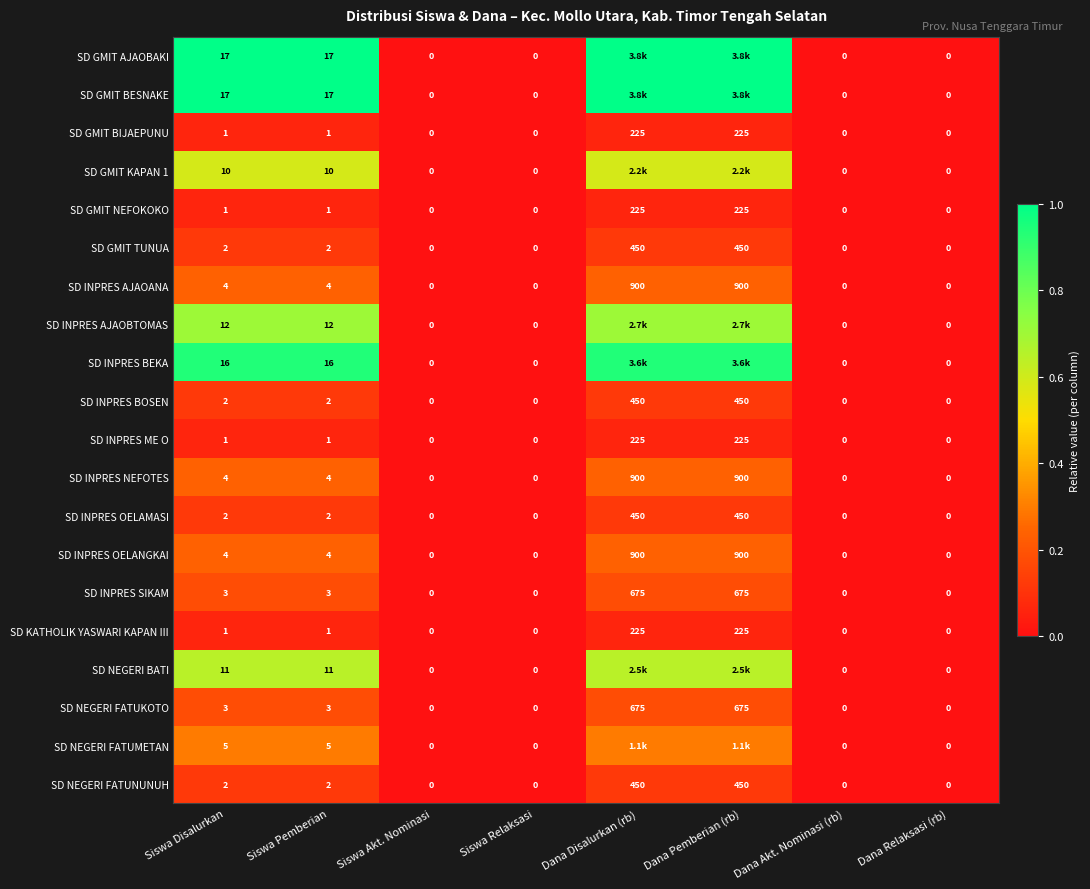

Is the value of SD INPRES AJAOANA at Siswa Disalurkan greater than the value of SD INPRES BEKA at Dana Akt. Nominasi (rb)?

Yes